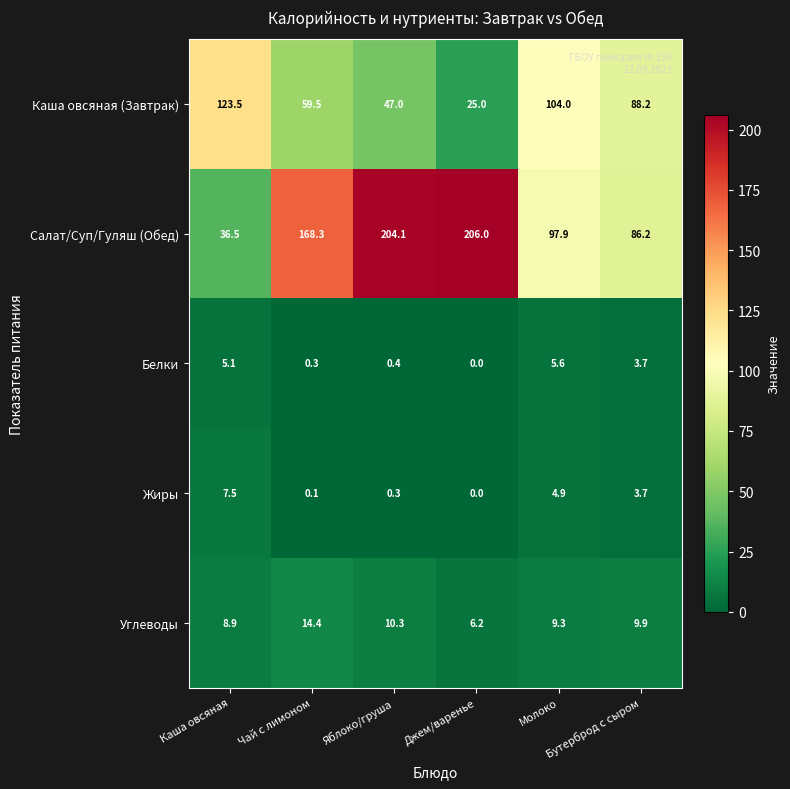

Count the number of categories in the chart.

6